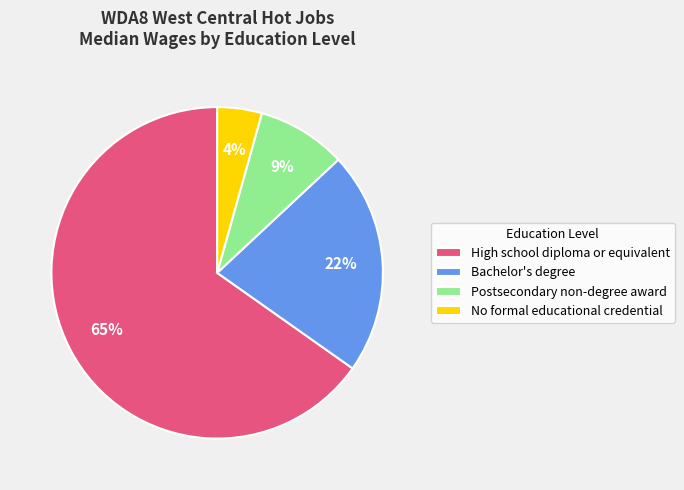

Is there a majority slice in this chart?

Yes